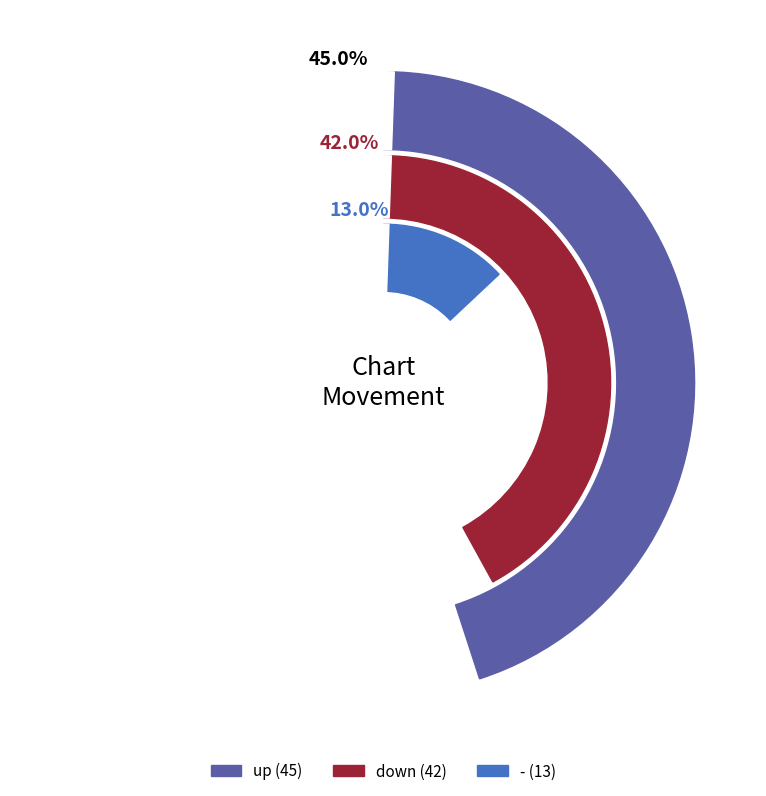

To the nearest percent, what portion does down represent?

42%